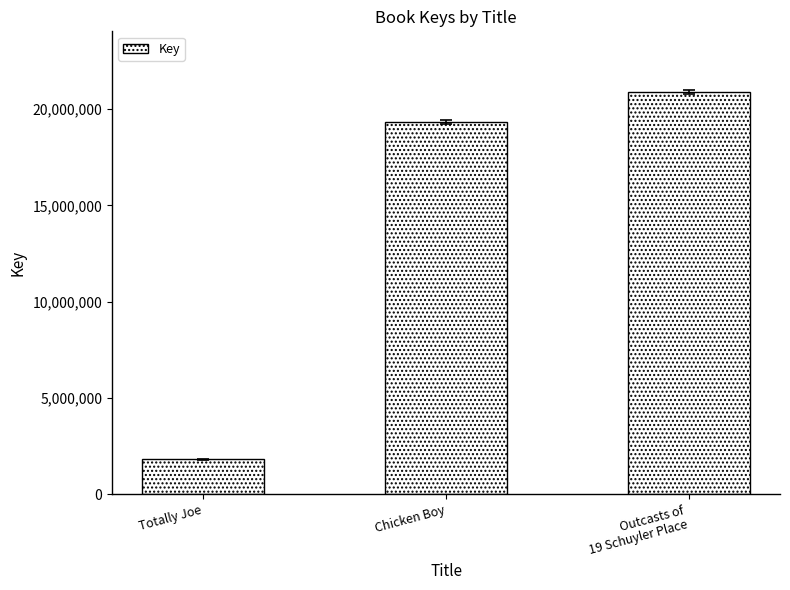

How many data points are less than 19336816?

1